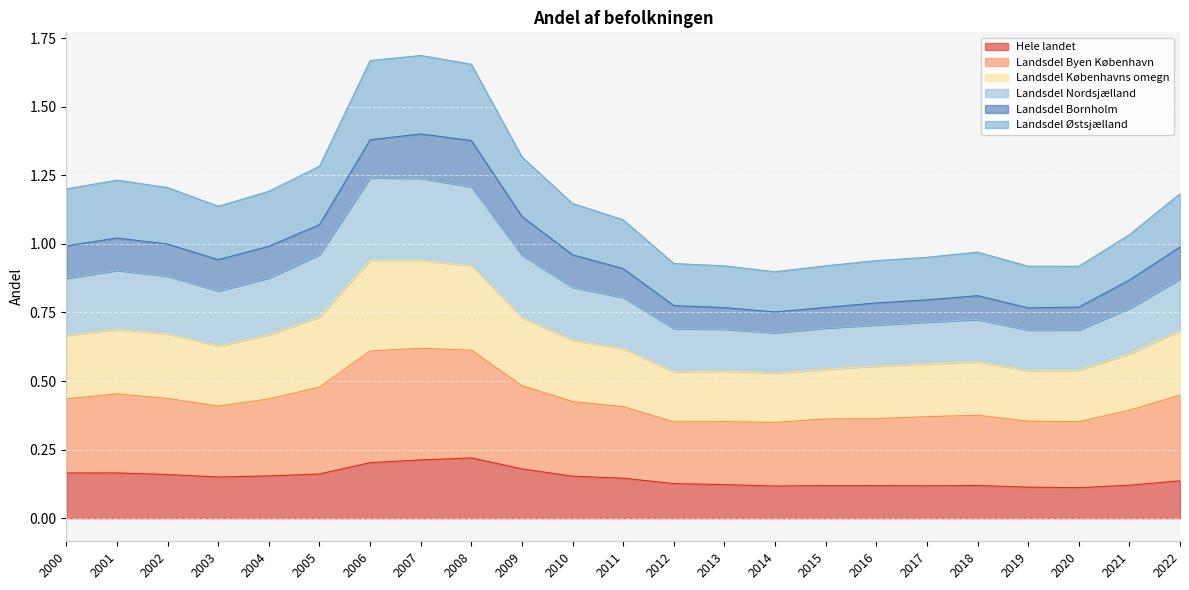

True or false: Landsdel Byen København and Landsdel Nordsjælland cross at least once.

False